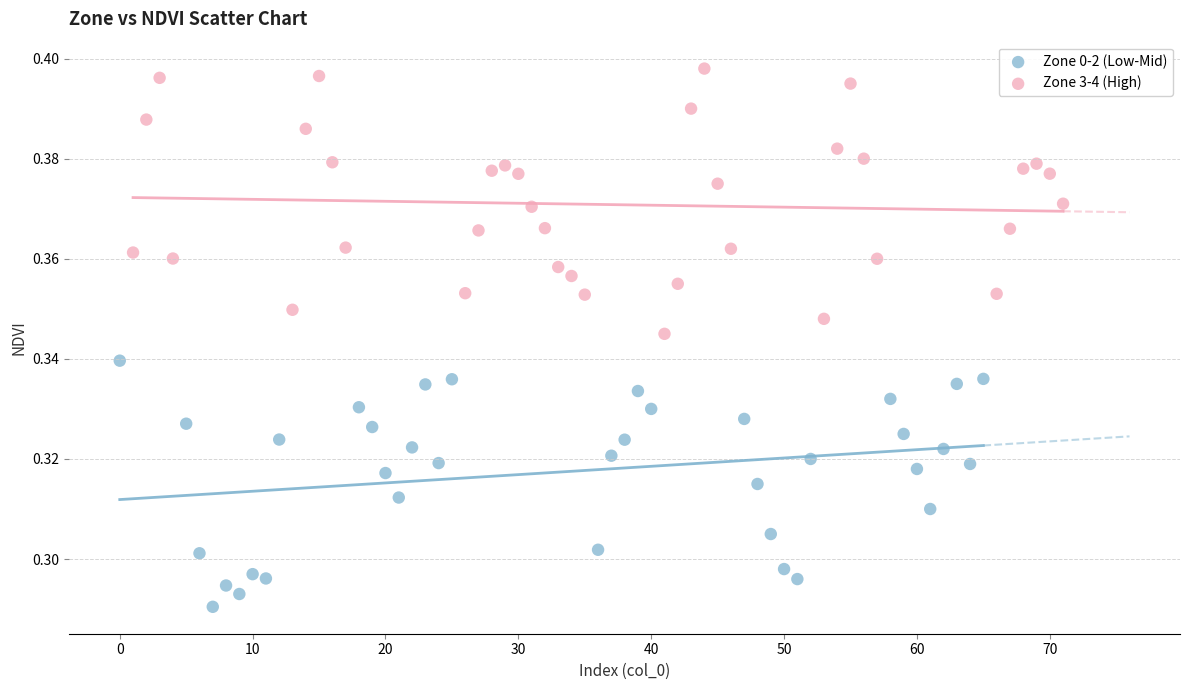

Which series contains the highest Y value?

Zone 3-4 (High)